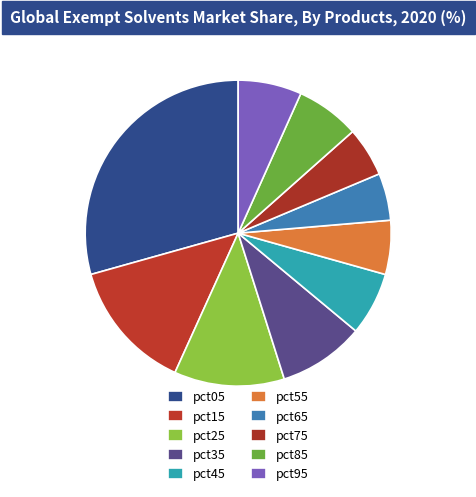

Is there any slice that represents more than half of the pie?

No